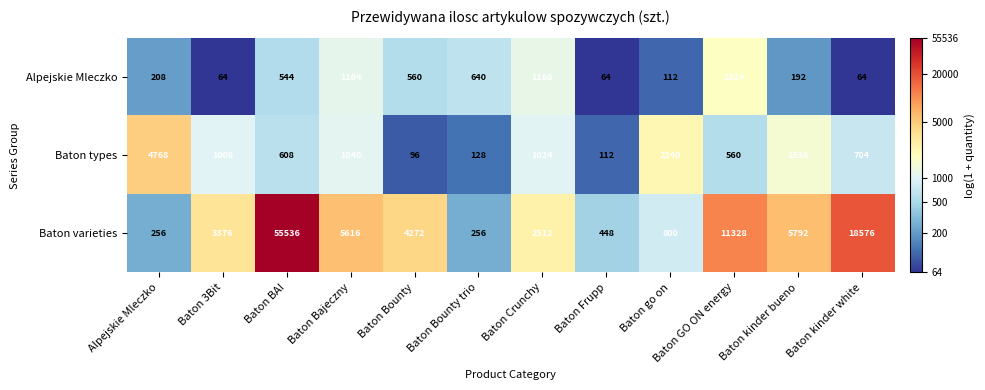

List the series in order of their peak value, highest first.

Baton varieties, Baton types, Alpejskie Mleczko